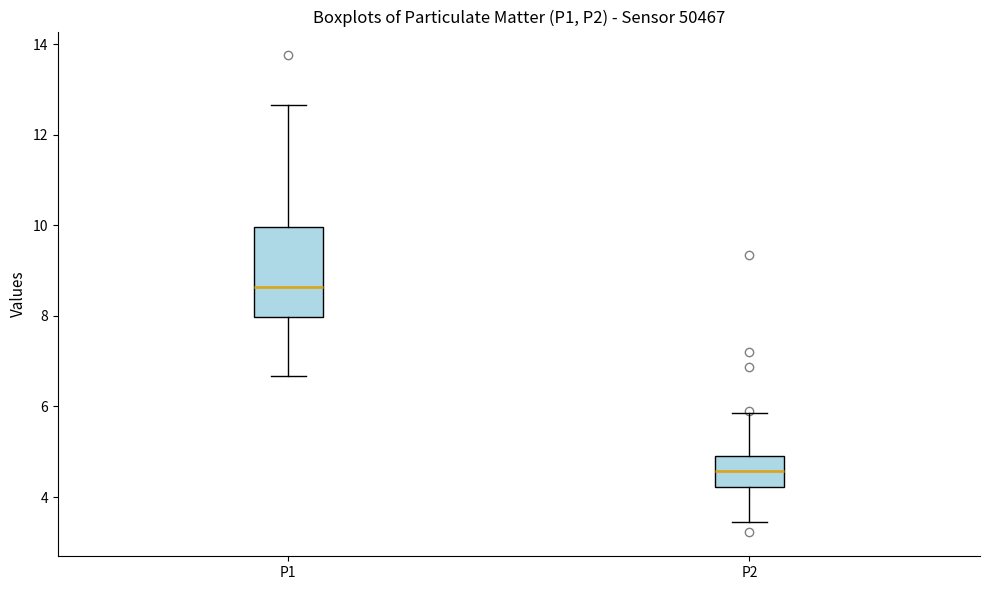

Which box is the tallest, from its lower edge to its upper edge?

P1